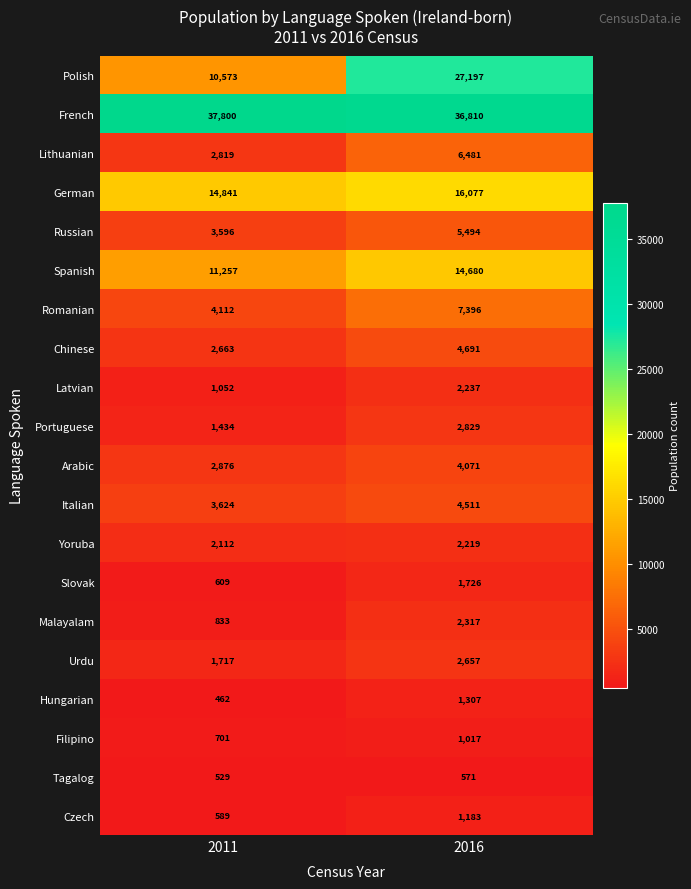

List the labels in order of German value, largest first.

2016, 2011